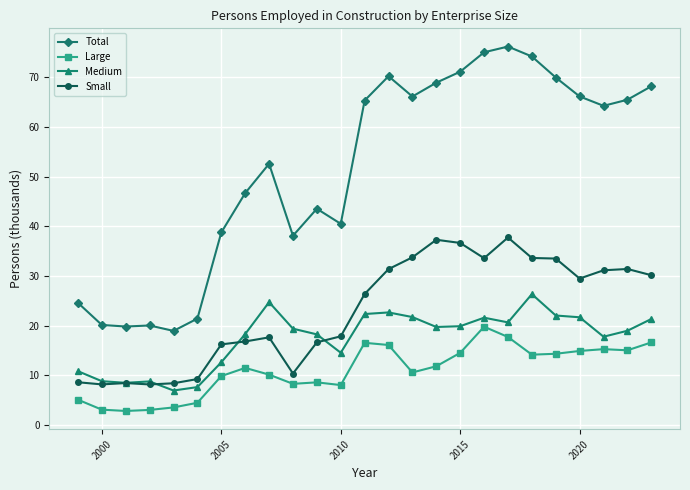

Which series has the largest total across all categories?

Total